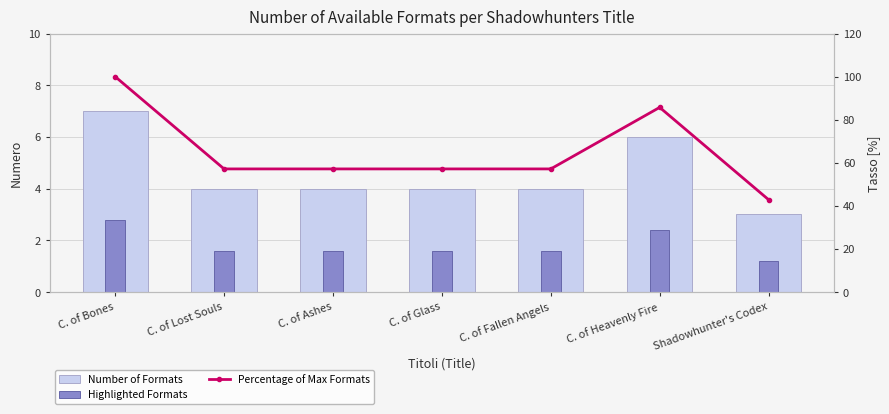

Reading right to left, what are all the values shown in this chart?

Number of Formats: 3.0	6.0	4.0	4.0	4.0	4.0	7.0
Highlighted Formats: 1.2	2.4	1.6	1.6	1.6	1.6	2.8
Percentage of Max Formats: 42.9	85.7	57.1	57.1	57.1	57.1	100.0